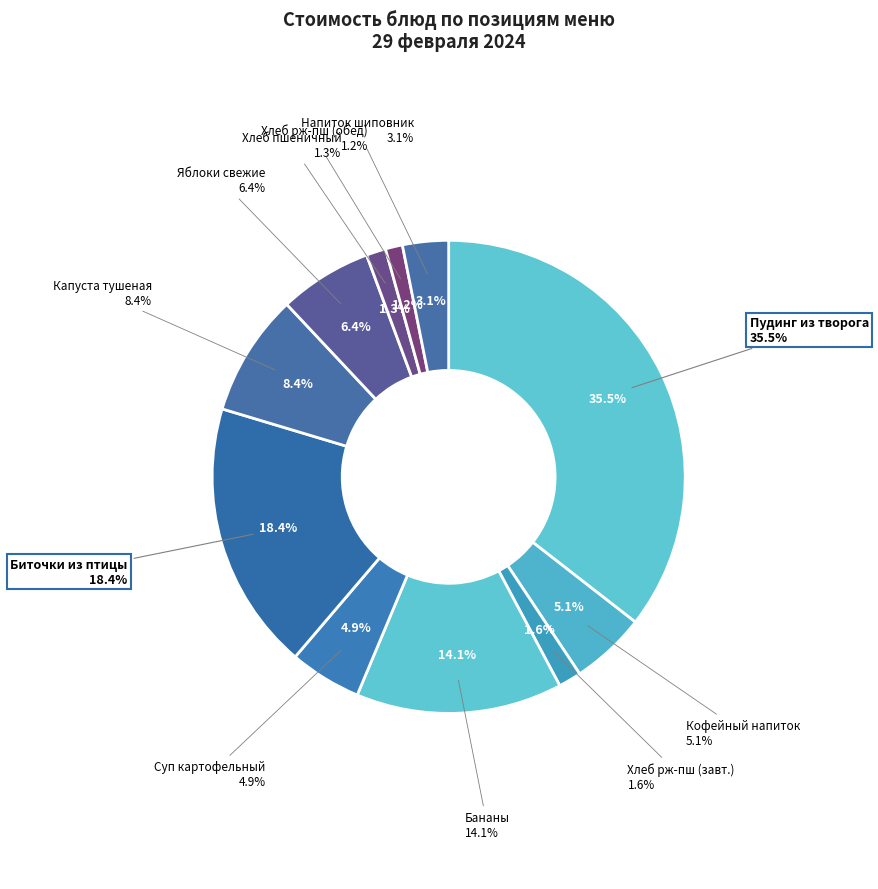

Combined, what portion of the pie is Пудинг из творога с яблоками and Хлеб ржано-пшеничный (обед)?

36.7%